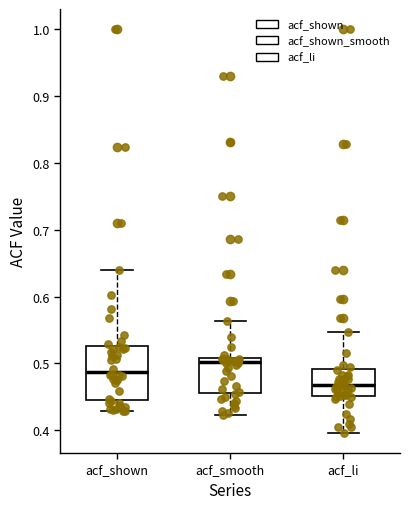

Comparing the boxes themselves (not the whiskers), which one is the tallest?

acf_shown